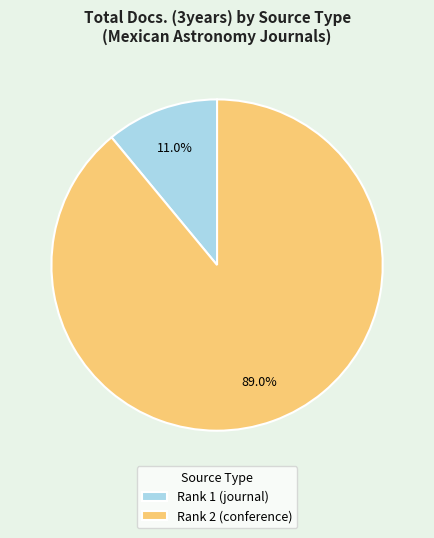

What percentage do Rank 1 (journal) and Rank 2 (conference) together represent?

100.0%